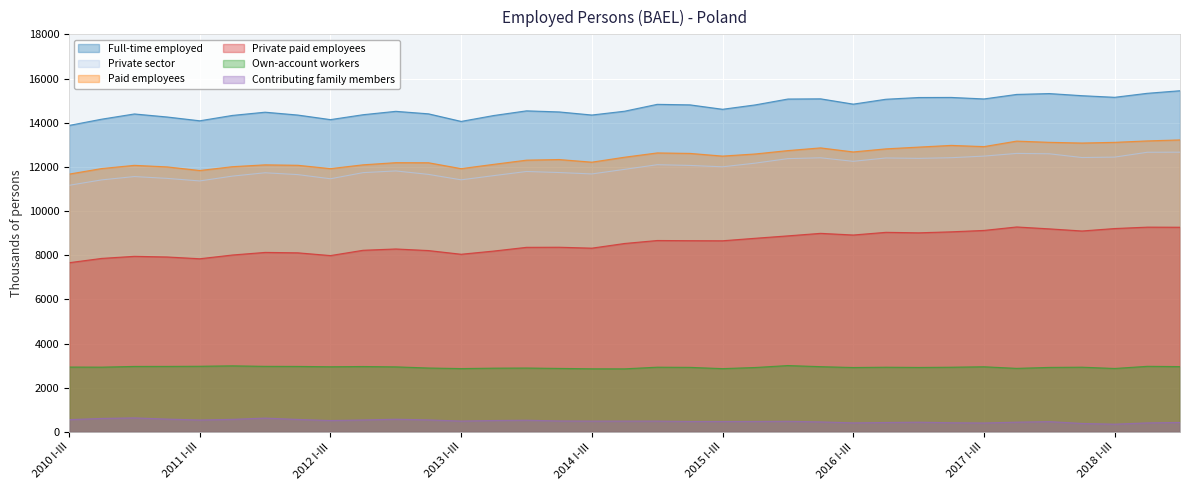

Which series has the largest range (max minus min)?

Private paid employees